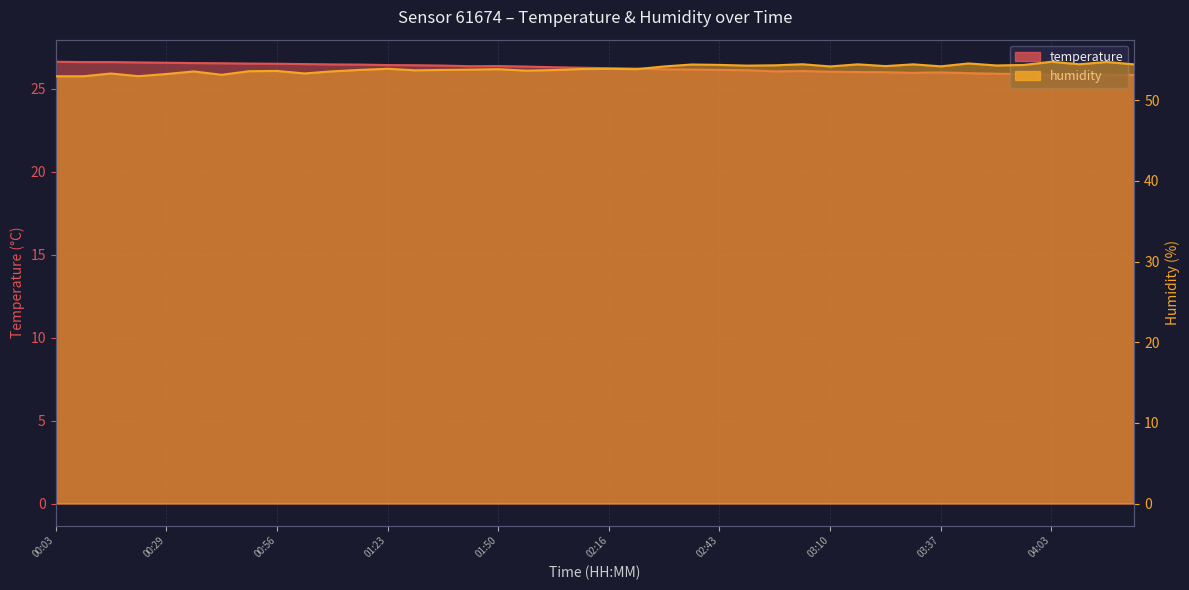

What is the difference between the highest and lowest values at 01:30?

27.3